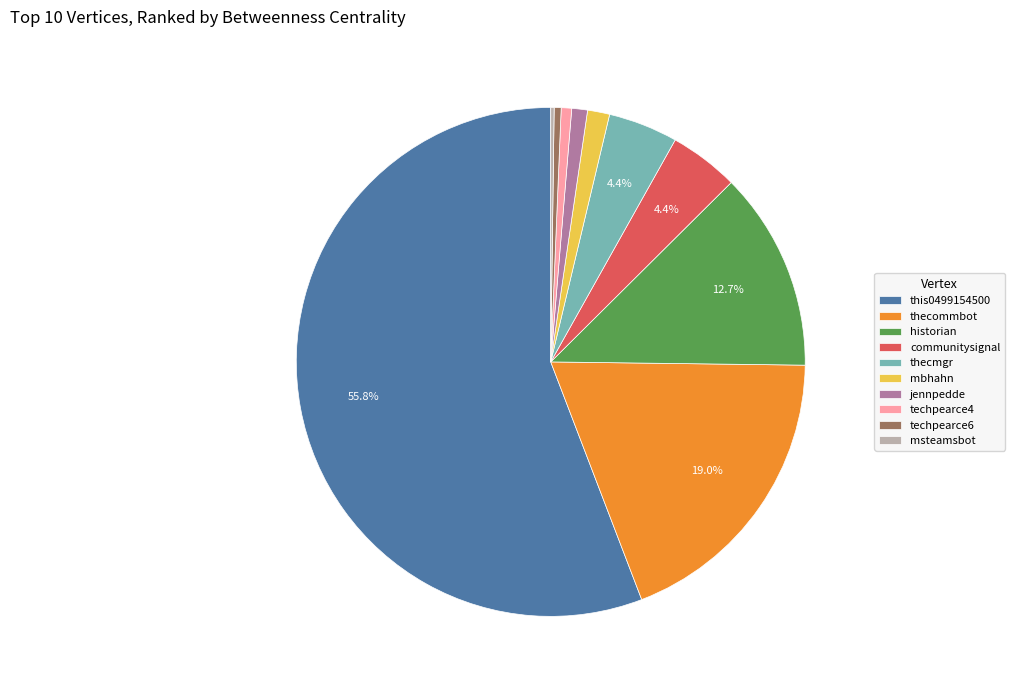

To the nearest percent, what is the average slice percentage?

10%